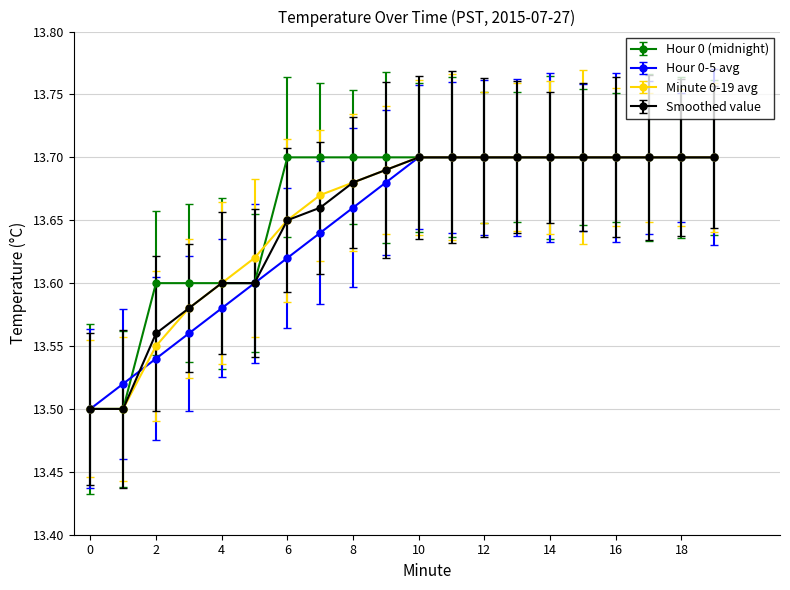

Reading left to right, what are all the values shown in this chart?

Hour 0 (midnight): 0=13.5	1=13.5	2=13.6	3=13.6	4=13.6	5=13.6	6=13.7	7=13.7	8=13.7	9=13.7	10=13.7	11=13.7	12=13.7	13=13.7	14=13.7	15=13.7	16=13.7	17=13.7	18=13.7	19=13.7
Hour 0-5 avg: 0=13.5	1=13.5	2=13.5	3=13.6	4=13.6	5=13.6	6=13.6	7=13.6	8=13.7	9=13.7	10=13.7	11=13.7	12=13.7	13=13.7	14=13.7	15=13.7	16=13.7	17=13.7	18=13.7	19=13.7
Minute 0-19 avg: 0=13.5	1=13.5	2=13.6	3=13.6	4=13.6	5=13.6	6=13.7	7=13.7	8=13.7	9=13.7	10=13.7	11=13.7	12=13.7	13=13.7	14=13.7	15=13.7	16=13.7	17=13.7	18=13.7	19=13.7
Smoothed value: 0=13.5	1=13.5	2=13.6	3=13.6	4=13.6	5=13.6	6=13.7	7=13.7	8=13.7	9=13.7	10=13.7	11=13.7	12=13.7	13=13.7	14=13.7	15=13.7	16=13.7	17=13.7	18=13.7	19=13.7